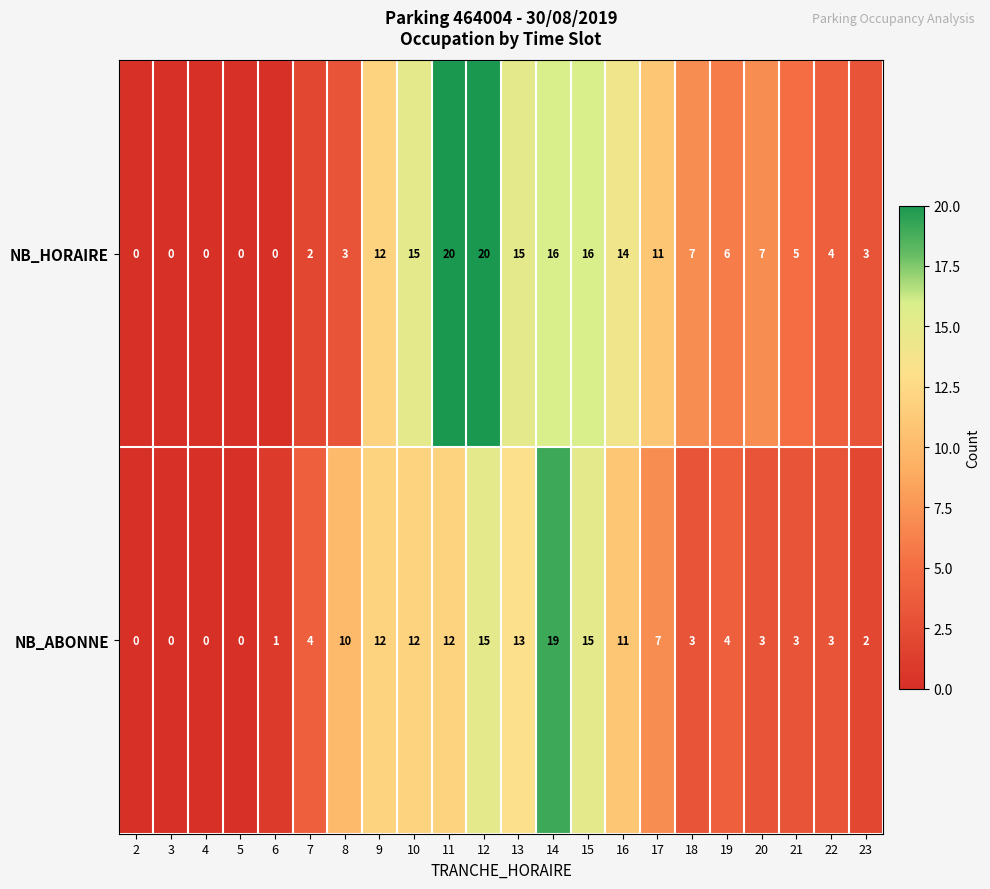

What is the difference between the second highest and minimum values in the NB_ABONNE series?

15